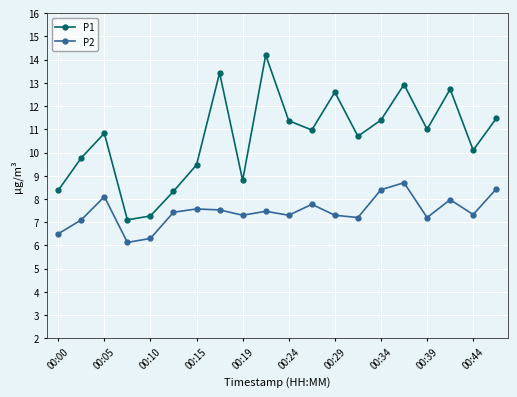

True or false: P1 has more than 0 points higher than both neighbors.

True